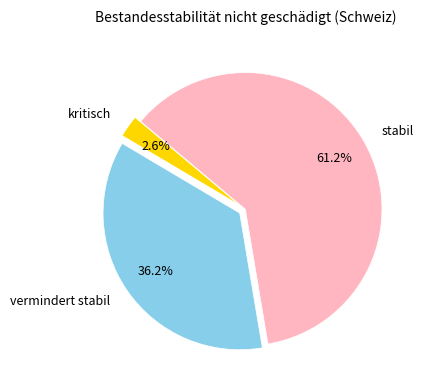

Count the number of slices in the pie.

3